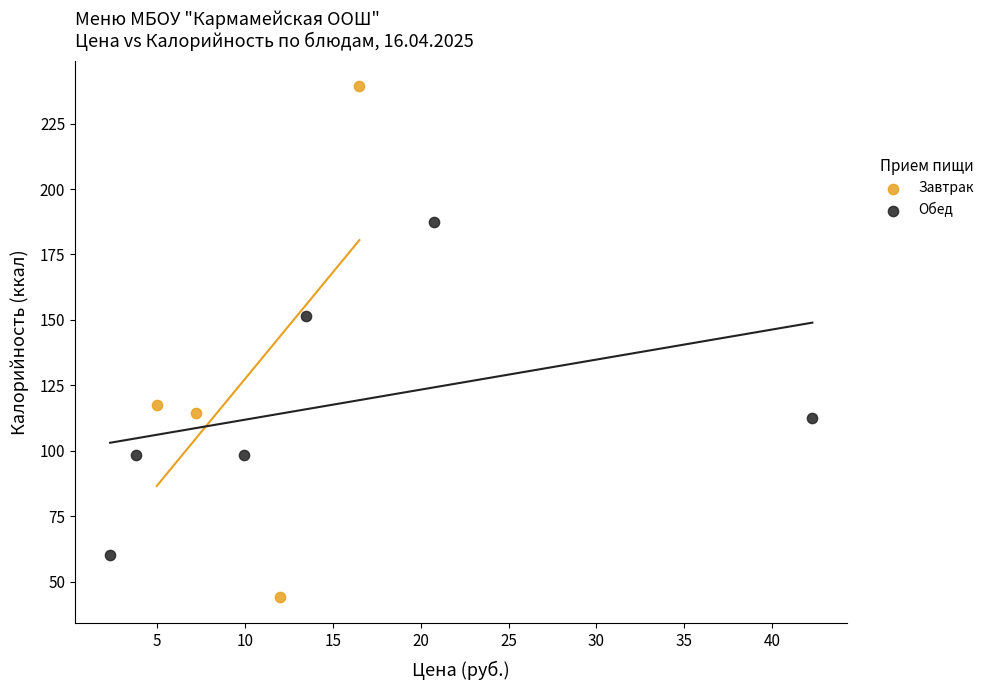

Which series has the largest Y range (max minus min)?

Завтрак